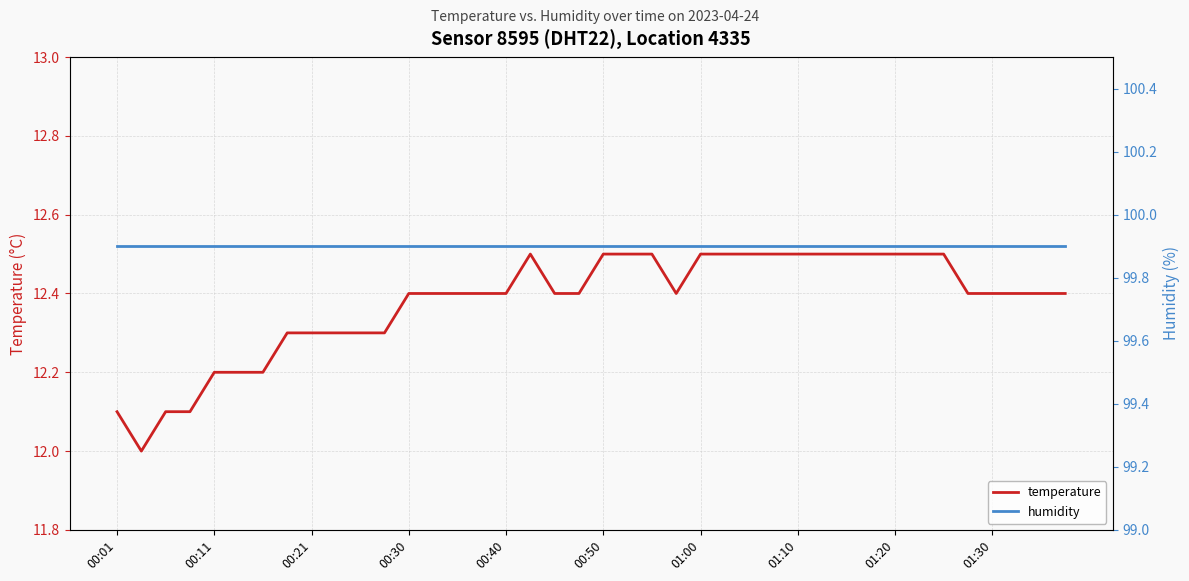

True or false: humidity and temperature intersect in this chart.

False